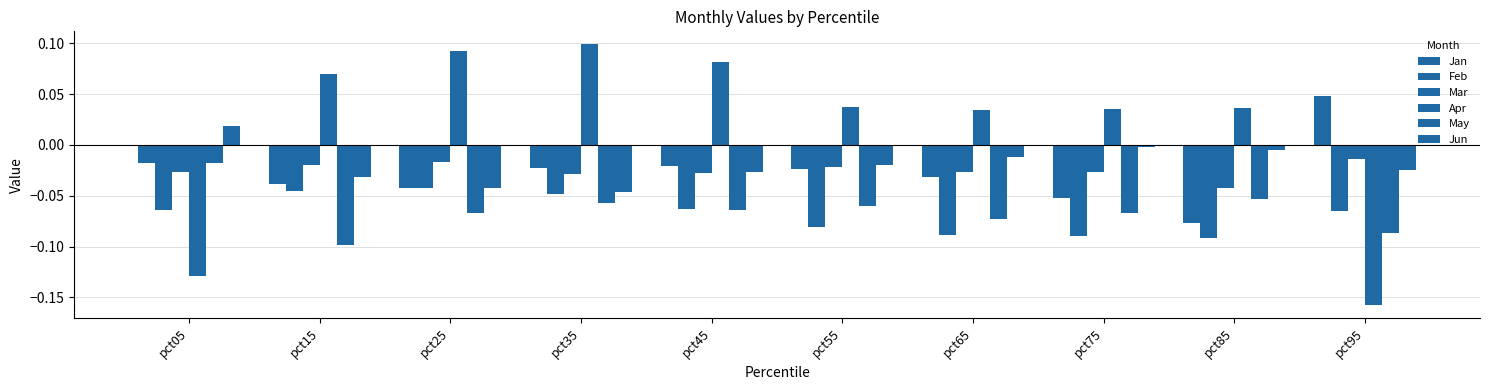

What is the maximum value shown in the chart?

0.1